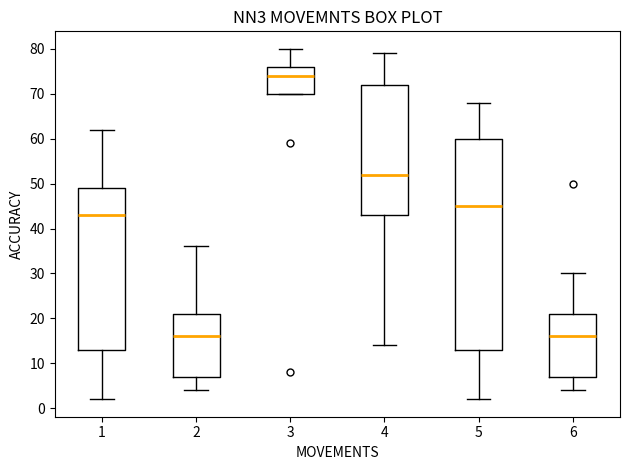

Reading left to right, transcribe this box plot: for each box, give where its median line is, the range the box spans, and where its two whiskers end, as read against the y-axis. The values are not printed on the chart, so give them approximately, as read against the axis.

1: median 43, box 13 to 49, whiskers 2 to 62
2: median 16, box 7 to 21, whiskers 4 to 36
3: median 74, box 70 to 76, whiskers 70 to 80
4: median 52, box 43 to 72, whiskers 14 to 79
5: median 45, box 13 to 60, whiskers 2 to 68
6: median 16, box 7 to 21, whiskers 4 to 30